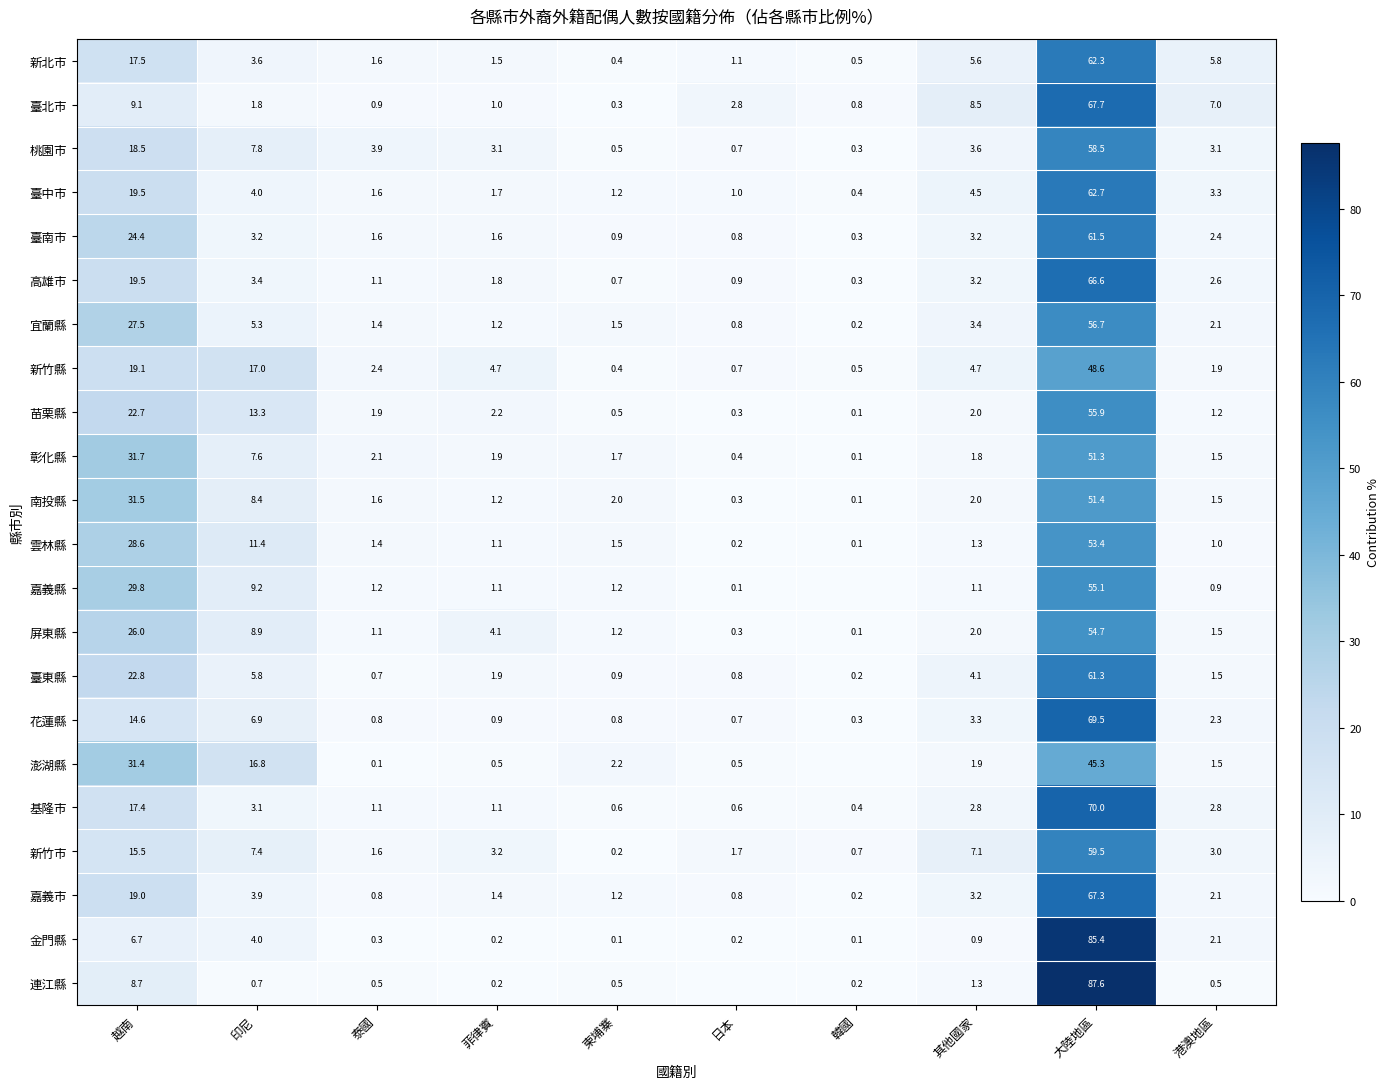

Which series changed the most between 泰國 and 大陸地區?

連江縣